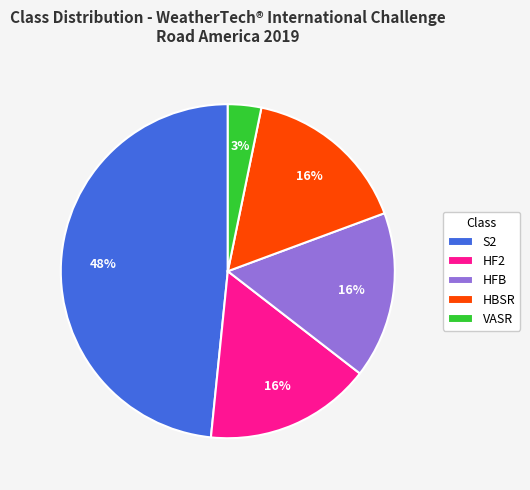

What is the smallest slice in the pie chart?

VASR